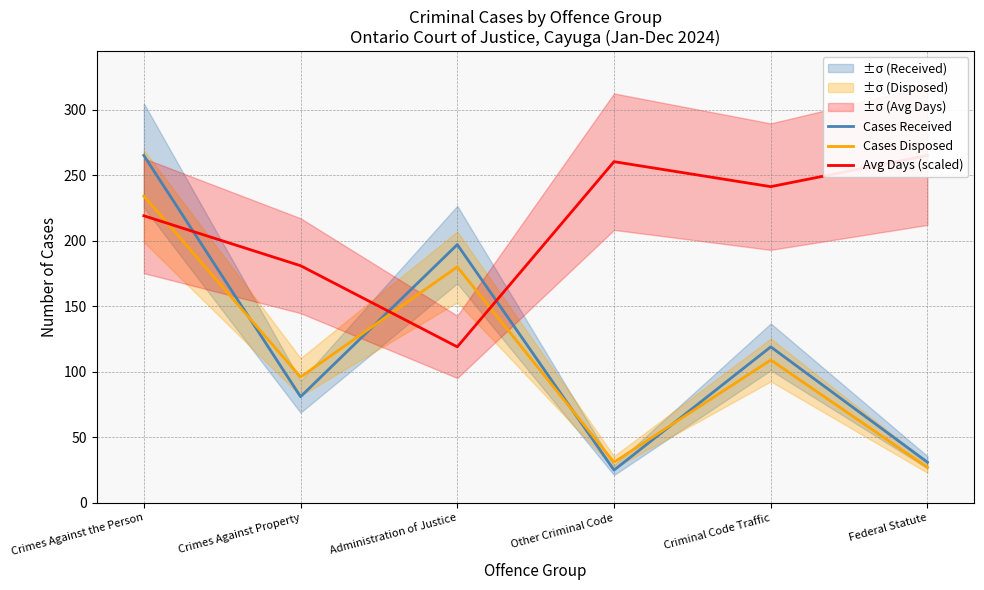

How many interior local peaks does the Cases Received series have?

2